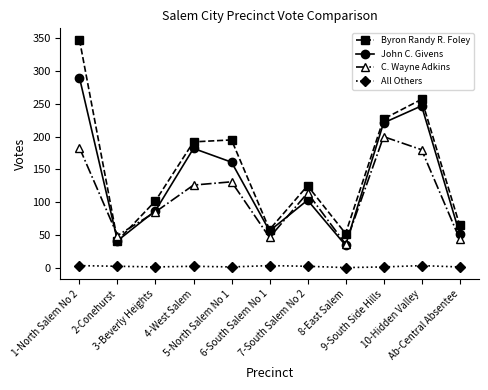

True or false: All Others and John C. Givens cross at least once.

False